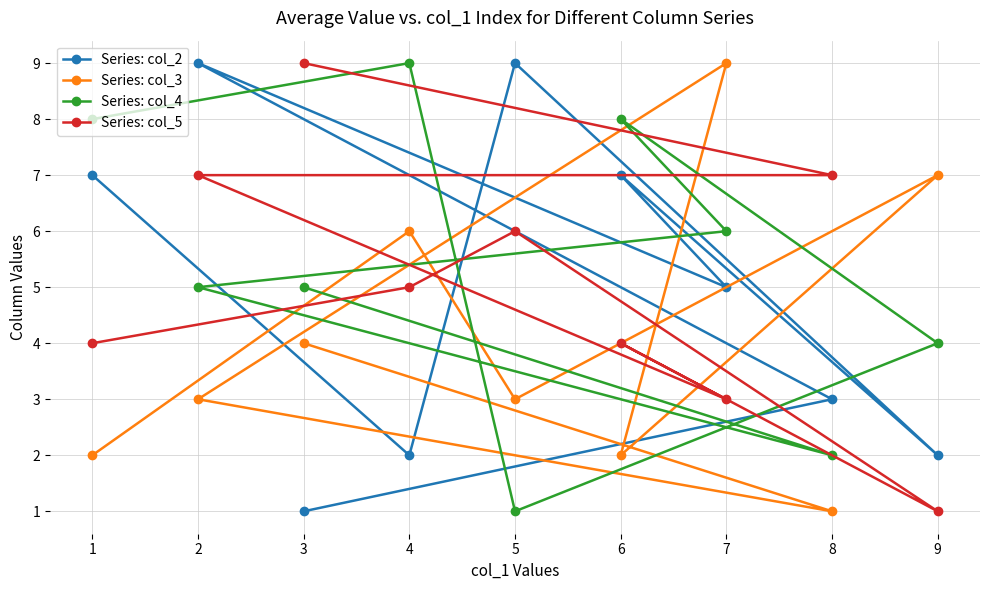

What is the greatest value displayed?

9